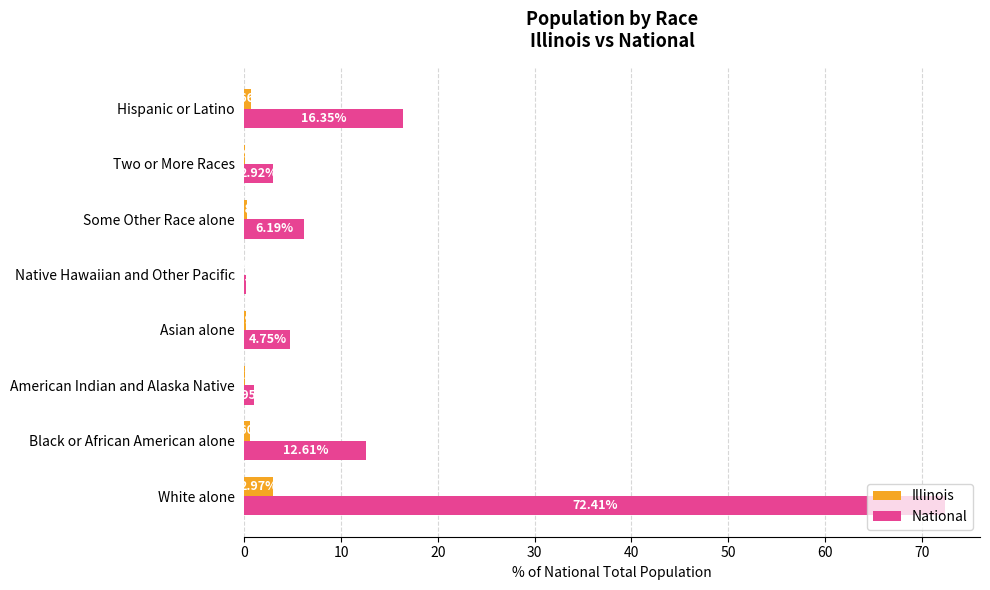

Is the value of National at Asian alone greater than the value of Illinois at Two or More Races?

Yes